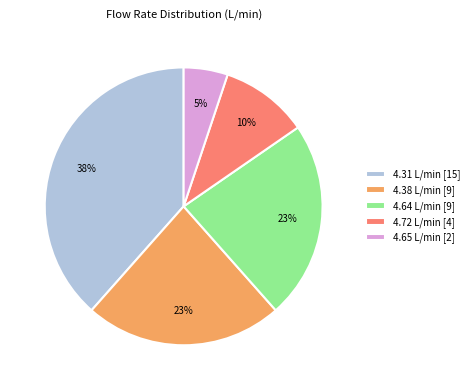

What percentage is the 4.38 L/min [9] slice, to the nearest percent?

23%